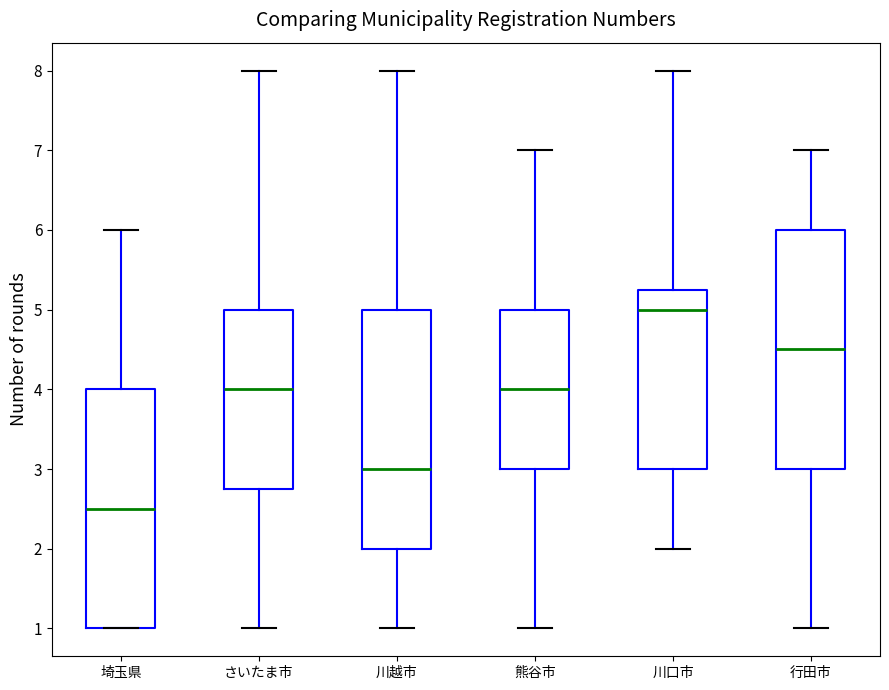

Reading left to right, transcribe this box plot: for each box, give where its median line is, the range the box spans, and where its two whiskers end, as read against the y-axis. The values are not printed on the chart, so give them approximately, as read against the axis.

埼玉県: median 2.5, box 1.0 to 4.0, whiskers 1.0 to 6.0
さいたま市: median 4.0, box 2.8 to 5.0, whiskers 1.0 to 8.0
川越市: median 3.0, box 2.0 to 5.0, whiskers 1.0 to 8.0
熊谷市: median 4.0, box 3.0 to 5.0, whiskers 1.0 to 7.0
川口市: median 5.0, box 3.0 to 5.3, whiskers 2.0 to 8.0
行田市: median 4.5, box 3.0 to 6.0, whiskers 1.0 to 7.0